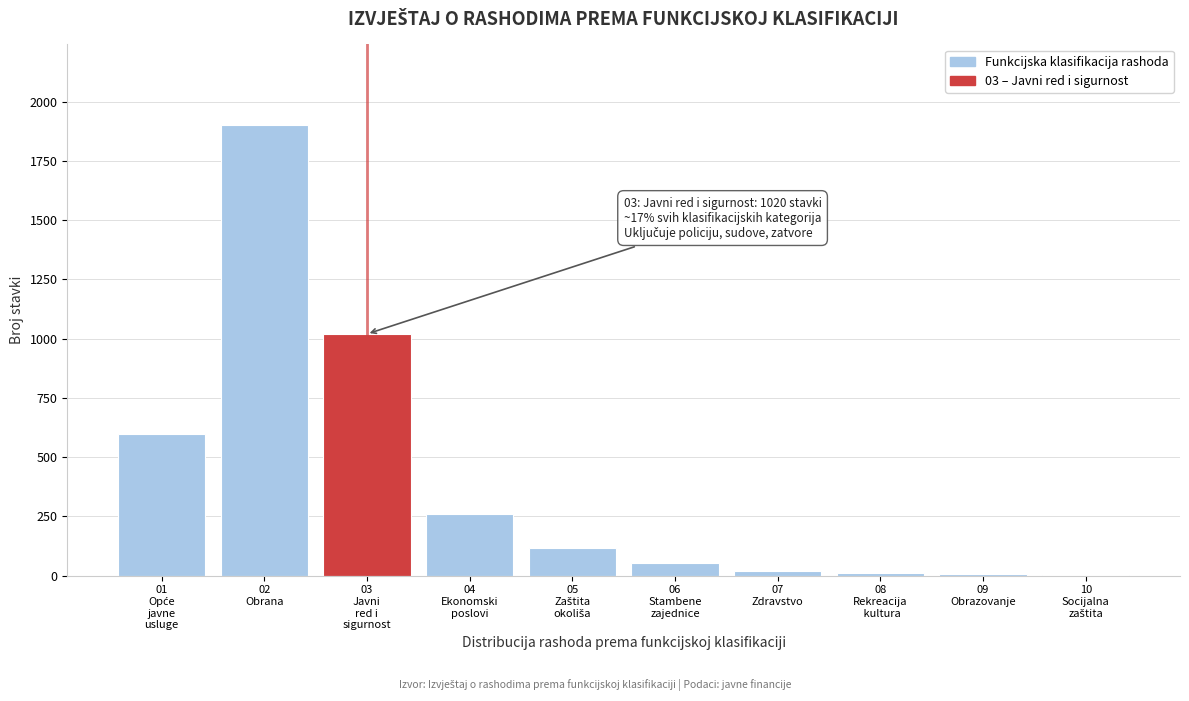

What is the greatest value displayed?

1900